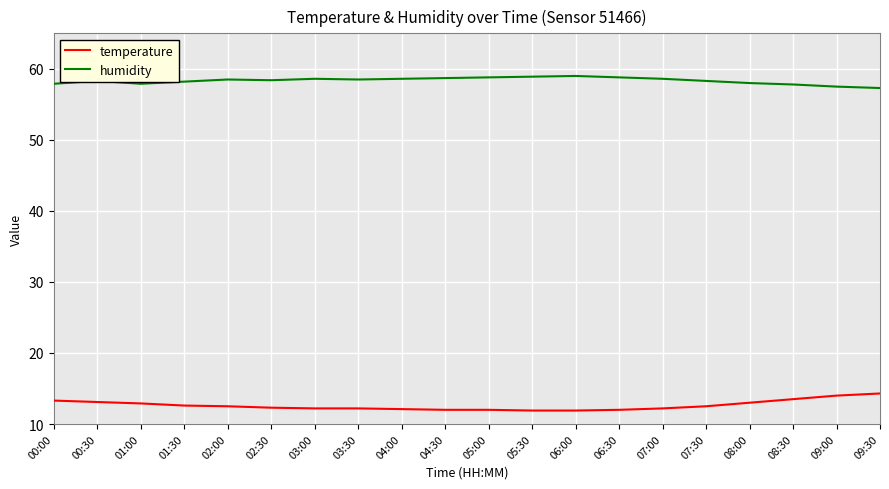

True or false: humidity and temperature cross at least once.

False